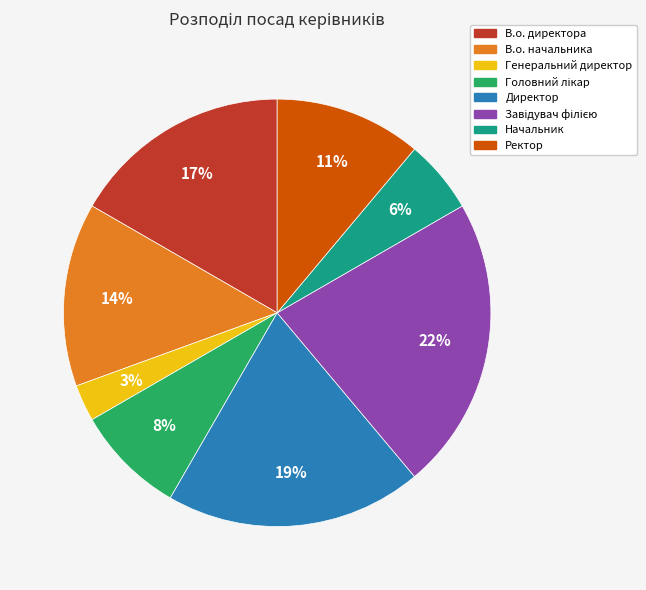

To the nearest percent, what is the difference between the largest and smallest slice percentages?

19%